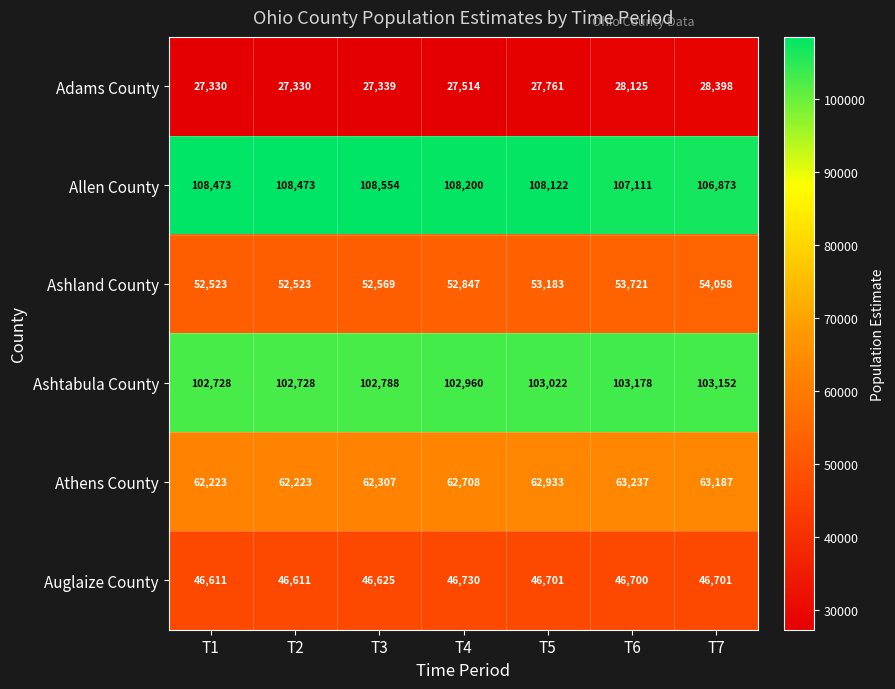

What is the spread (max minus min) of values at T5?

80361